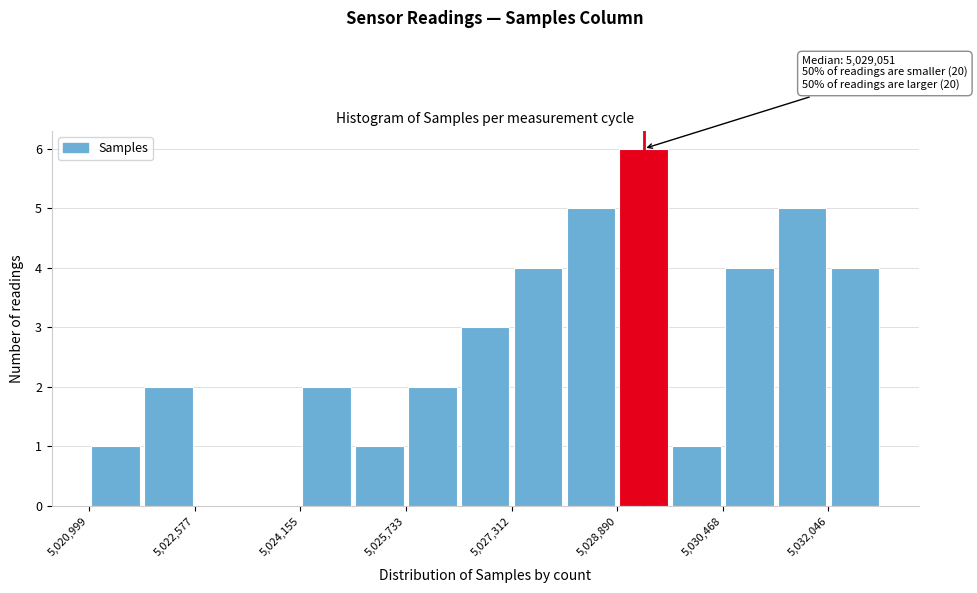

Around what value on the x-axis is the tallest bar? Give the approximate position of its centre, as read against the axis.

5029200